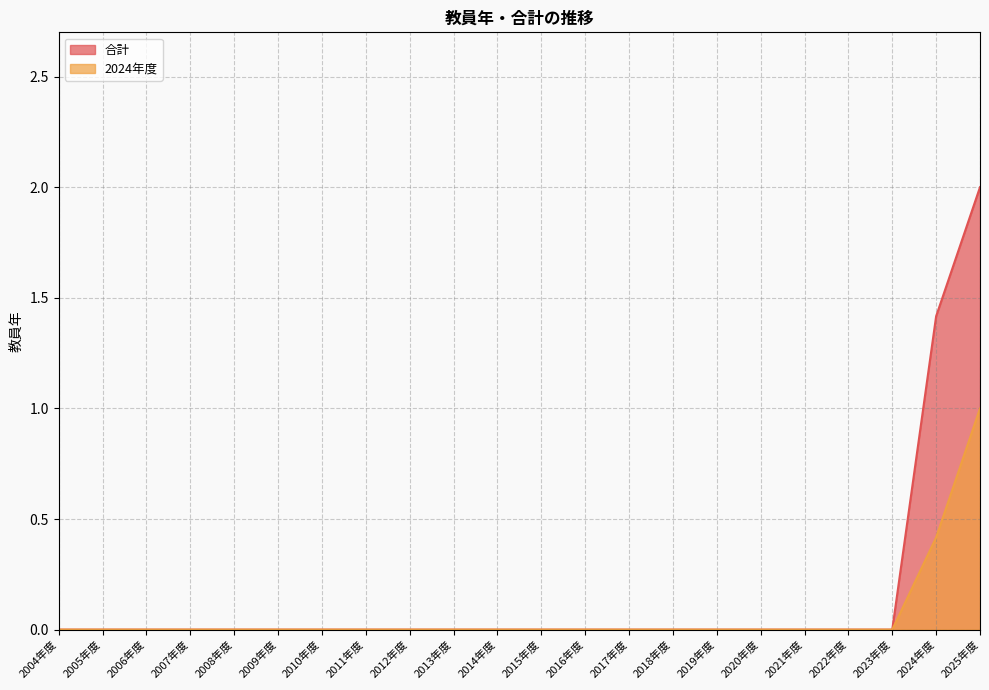

What position from the right is 2004年度?

22